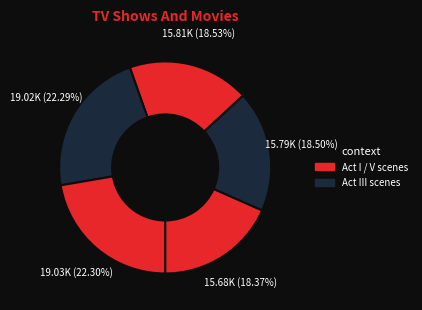

Is there any slice that represents more than half of the pie?

No